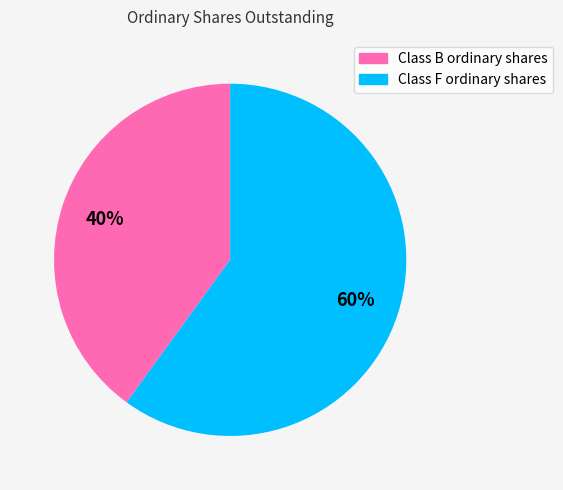

To the nearest percent, what is the average slice percentage?

50%